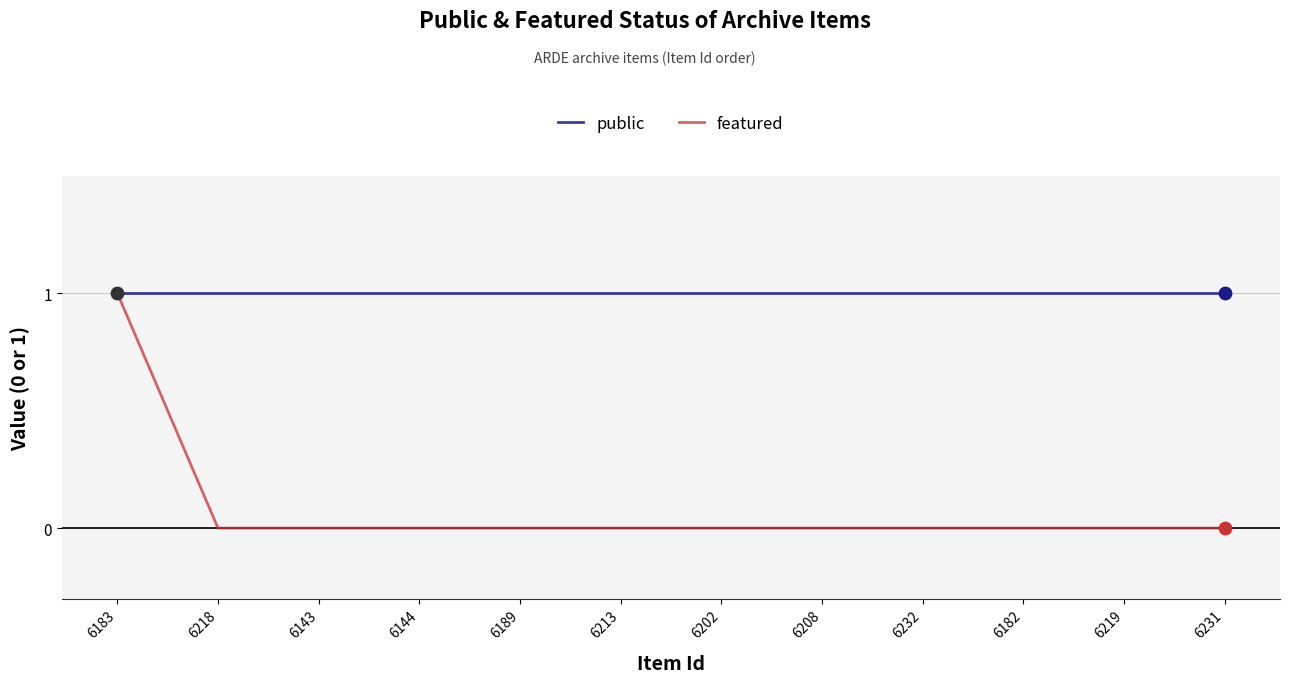

Is the value of public at 6232 greater than the value of featured at 6143?

Yes